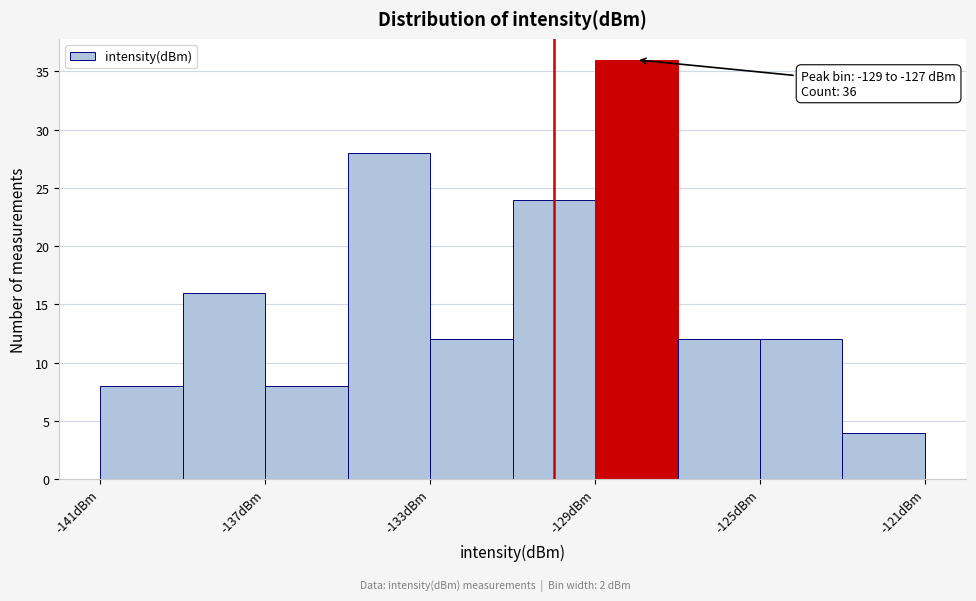

Which range on the x-axis has the tallest bar?

-129 to -127